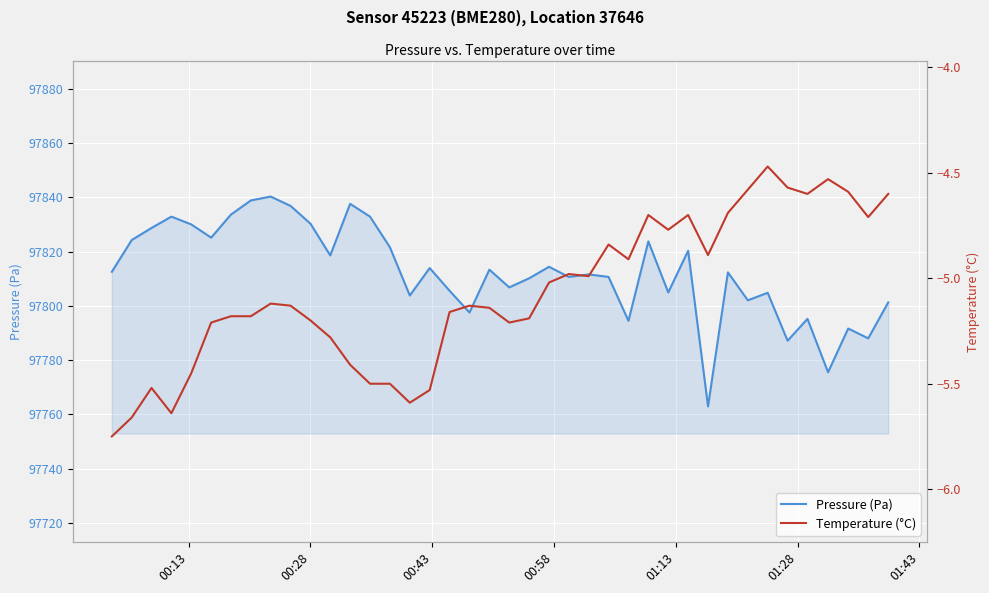

True or false: Temperature (°C) and Pressure (Pa) cross at least once.

False